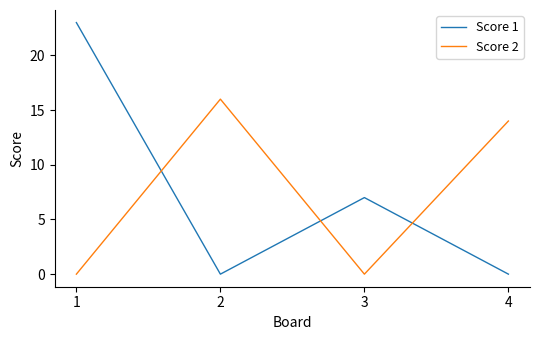

True or false: Score 1 has a value of 7 at 3.

True